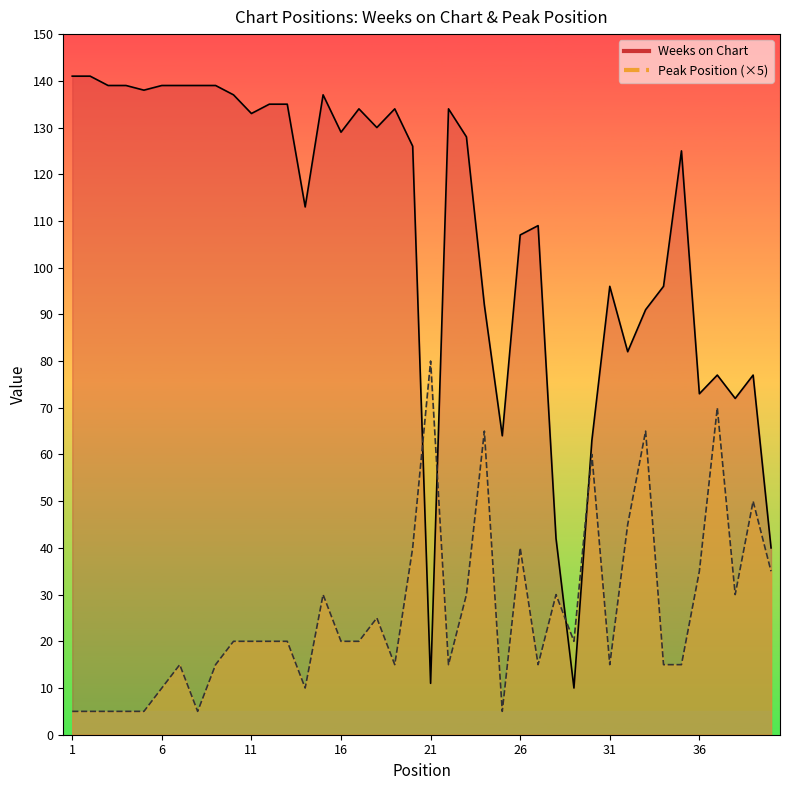

What is the difference between the maximum and second lowest values in the Weeks on Chart series?

130